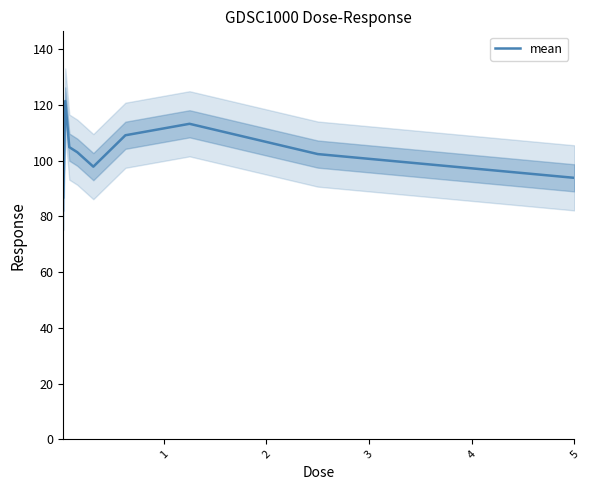

What is the change in value from 4 to 7?

+4.5